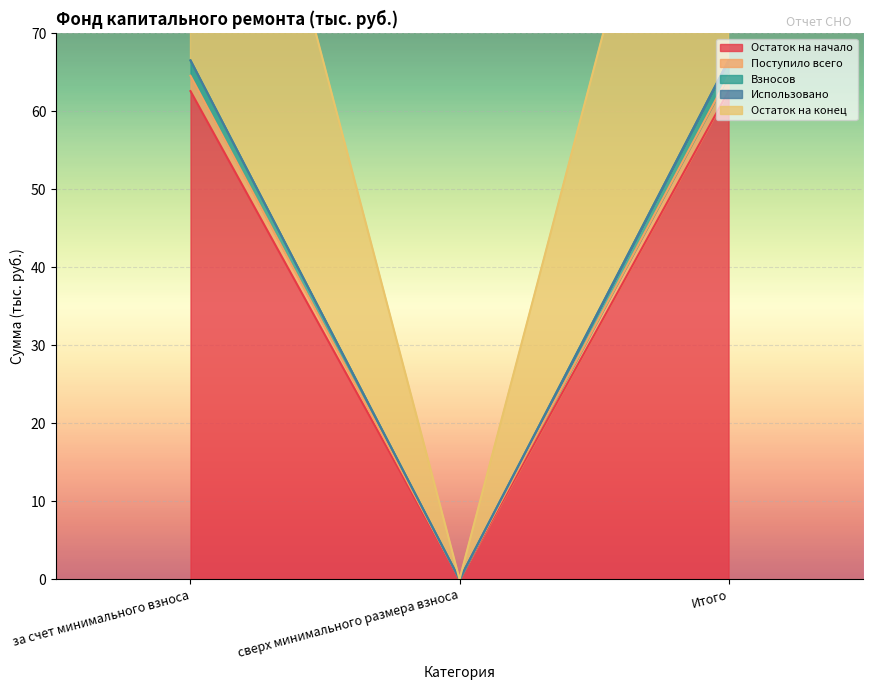

Between сверх минимального размера взноса and Итого, which series saw the biggest shift?

Остаток на начало